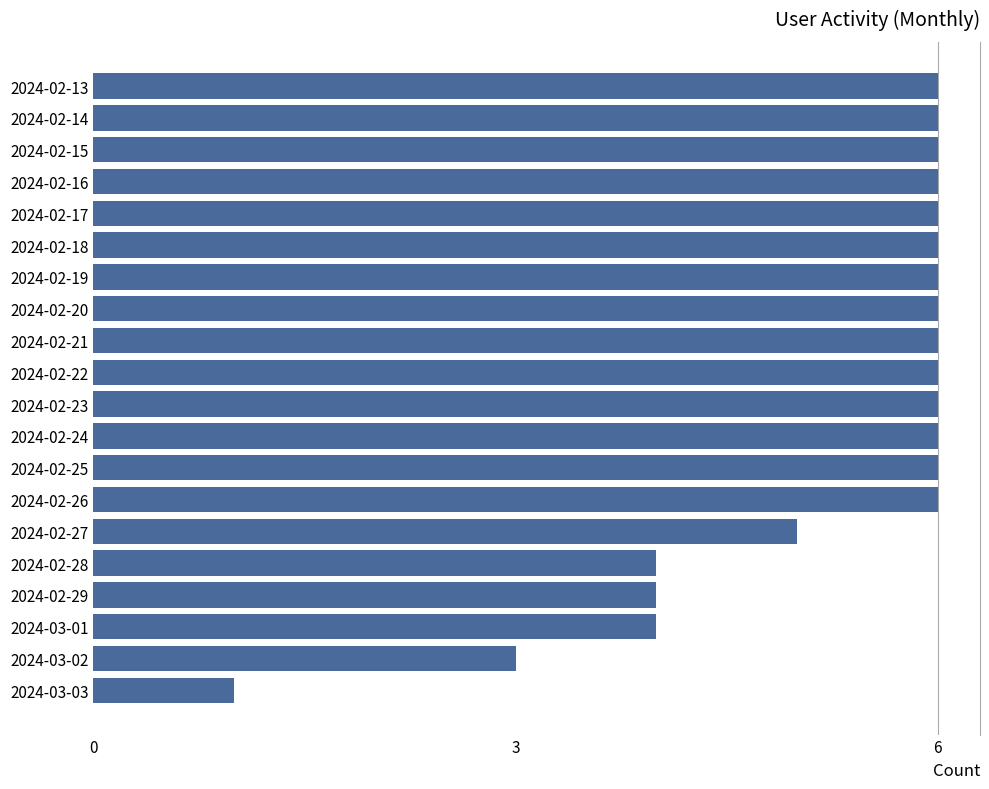

Which has a higher value, 2024-02-28 or 2024-02-16?

2024-02-16